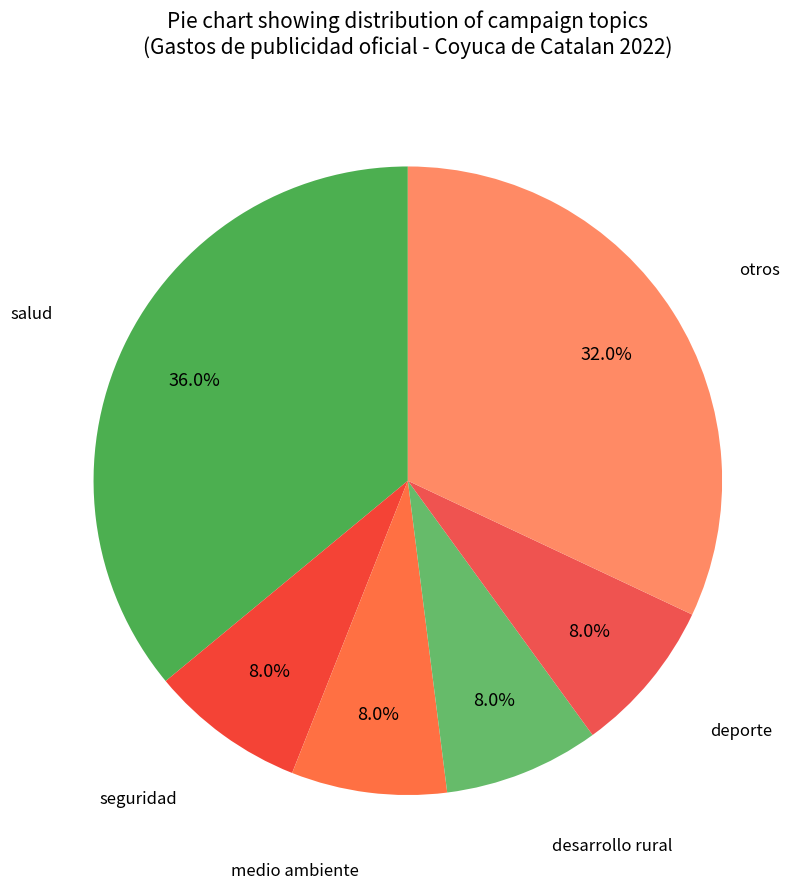

What percentage is NOT represented by desarrollo rural?

92.0%